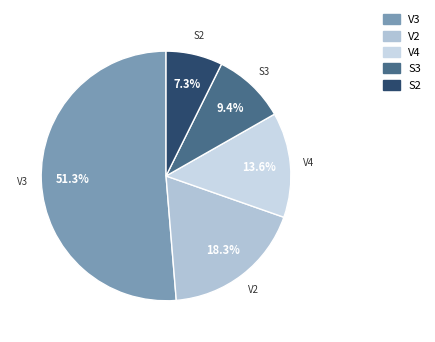

The V2 slice represents 11% of the pie. True or false?

False